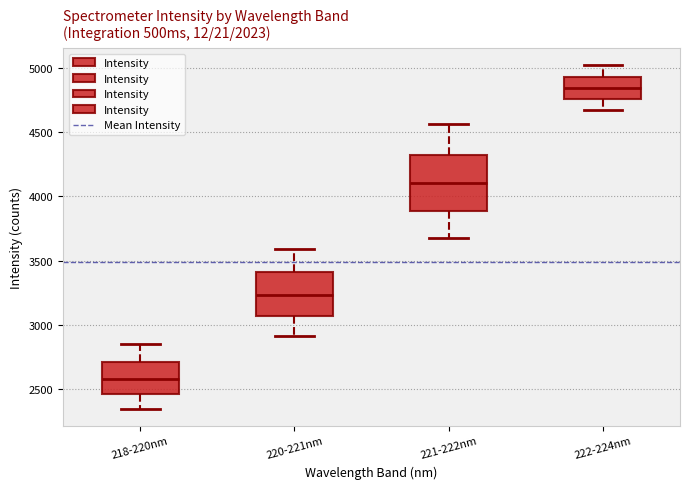

Comparing the boxes themselves (not the whiskers), which one is the tallest?

221-222nm